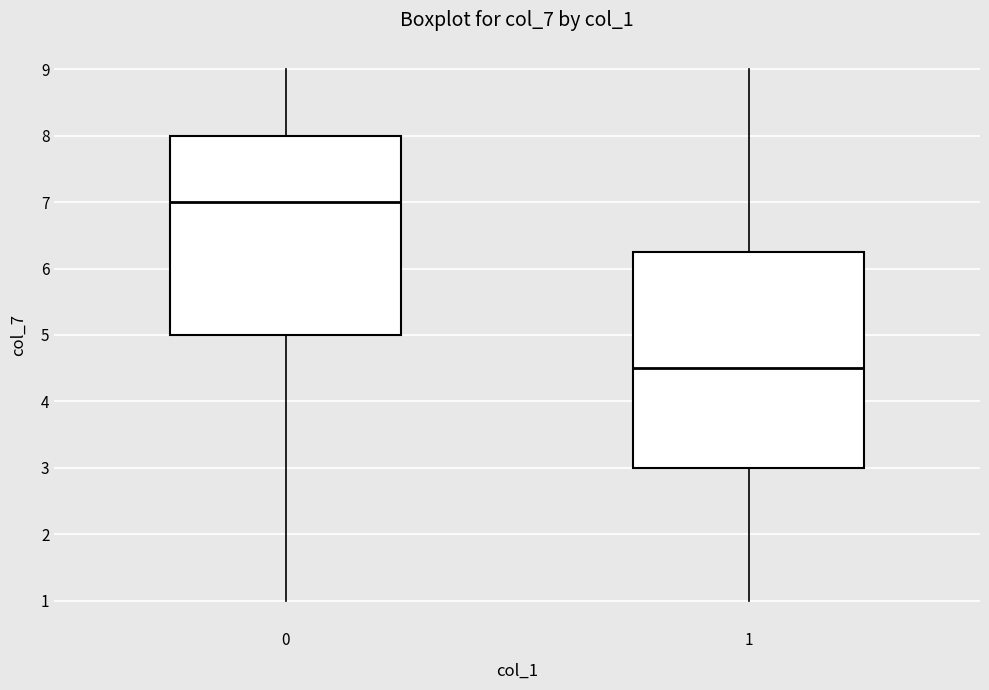

Reading left to right, read every box against the y-axis: the position of its median line, the range the box covers, and the ends of its whiskers. The values are not printed on the chart, so give them approximately, as read against the axis.

0: median 7.0, box 5.0 to 8.0, whiskers 1.0 to 9.0
1: median 4.5, box 3.0 to 6.3, whiskers 1.0 to 9.0